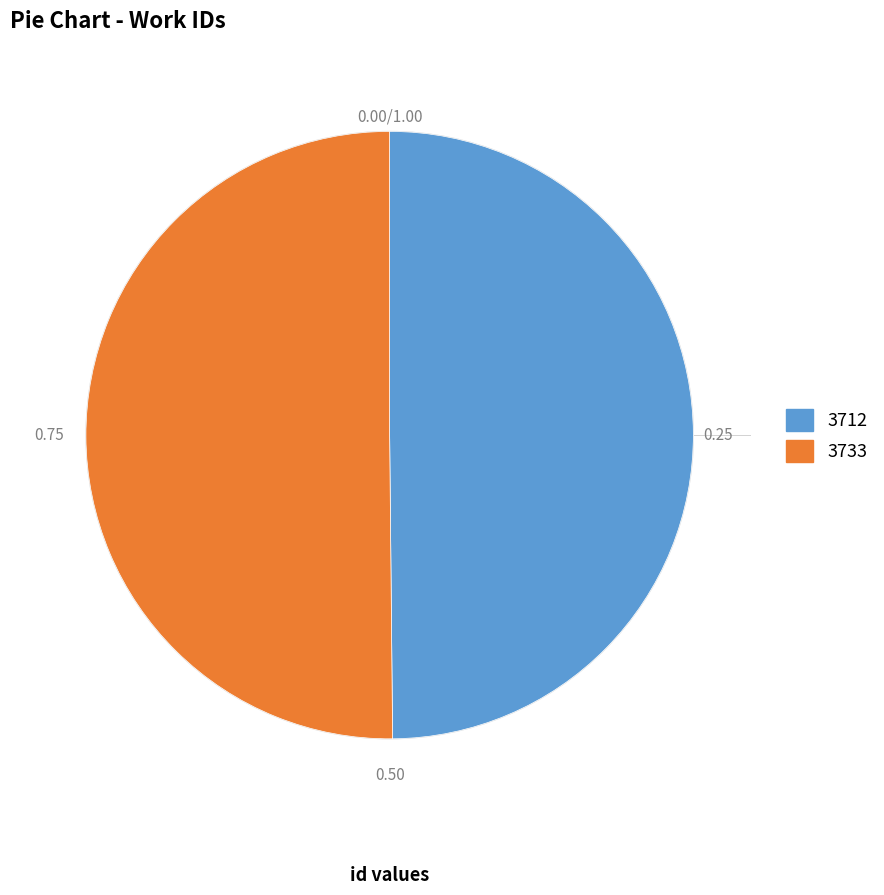

Combined, do 3733 and 3712 account for over 50%?

Yes